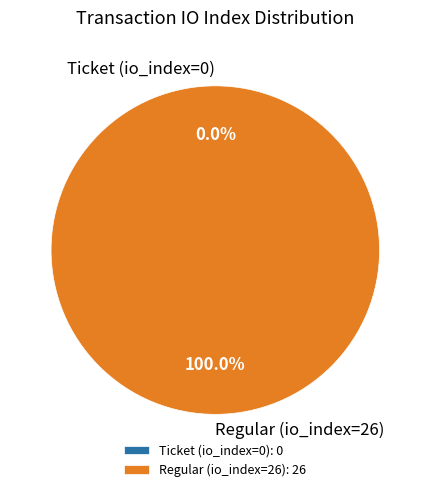

Is there any slice that represents more than half of the pie?

Yes